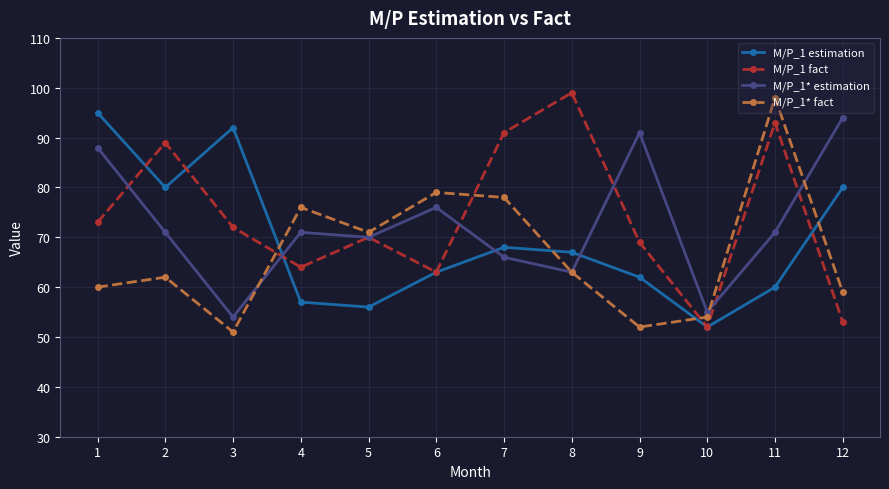

Rank the categories by M/P_1 fact value from lowest to highest.

10, 12, 6, 4, 9, 5, 3, 1, 2, 7, 11, 8